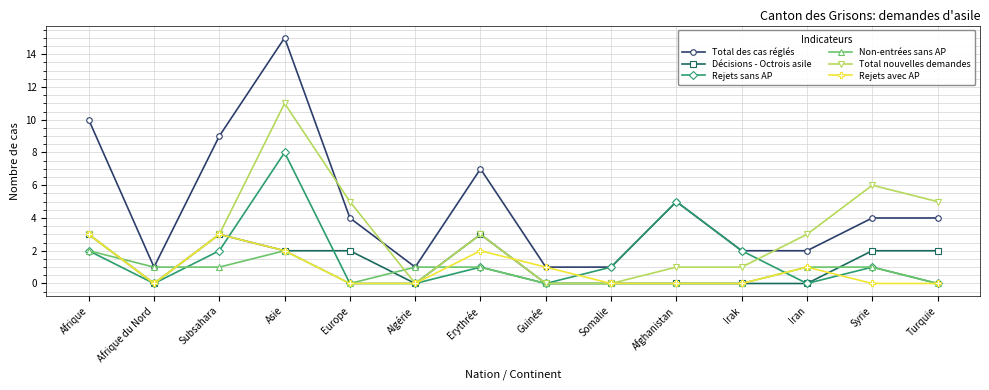

The Décisions - Octrois asile series shows 2 at Syrie. True or false?

True